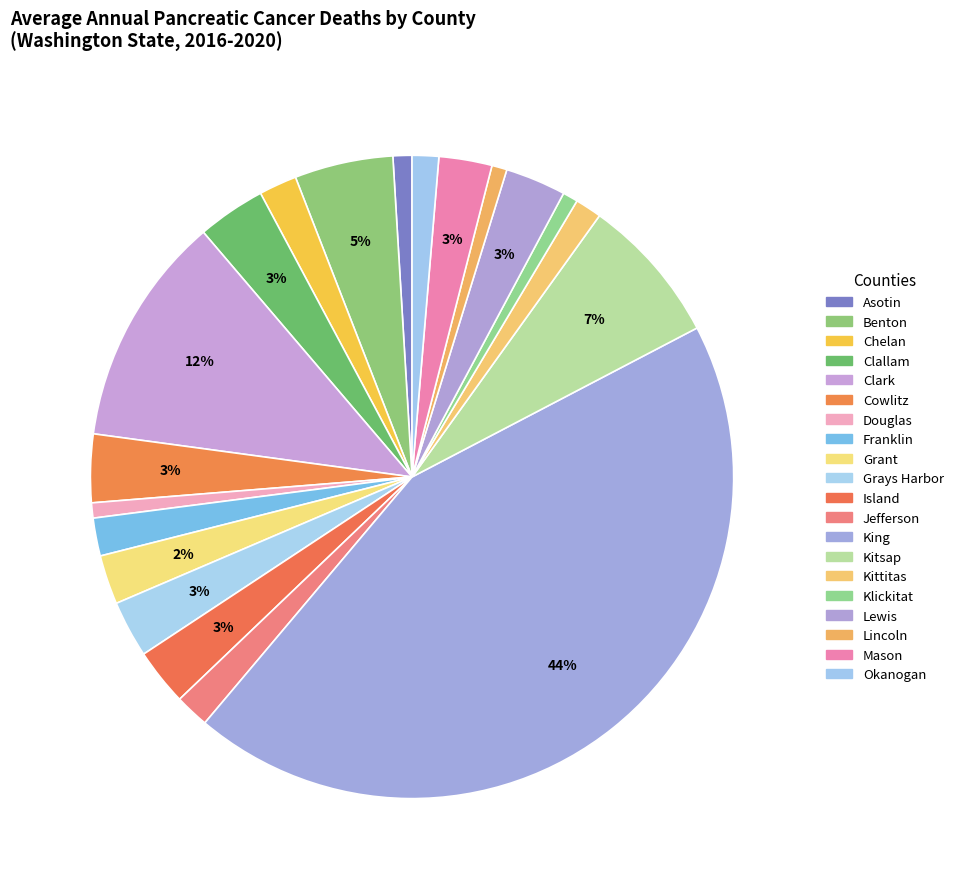

Count the number of slices in the pie.

20